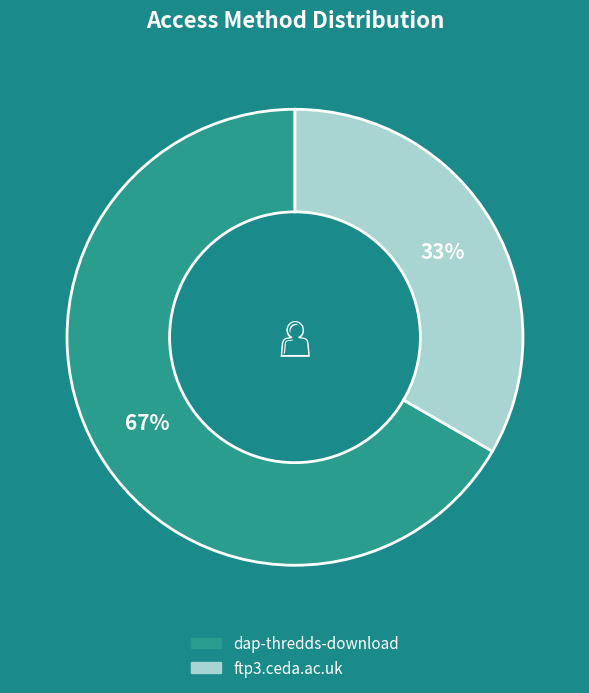

To the nearest percent, what is the combined percentage of dap-thredds-download and ftp3.ceda.ac.uk?

100%